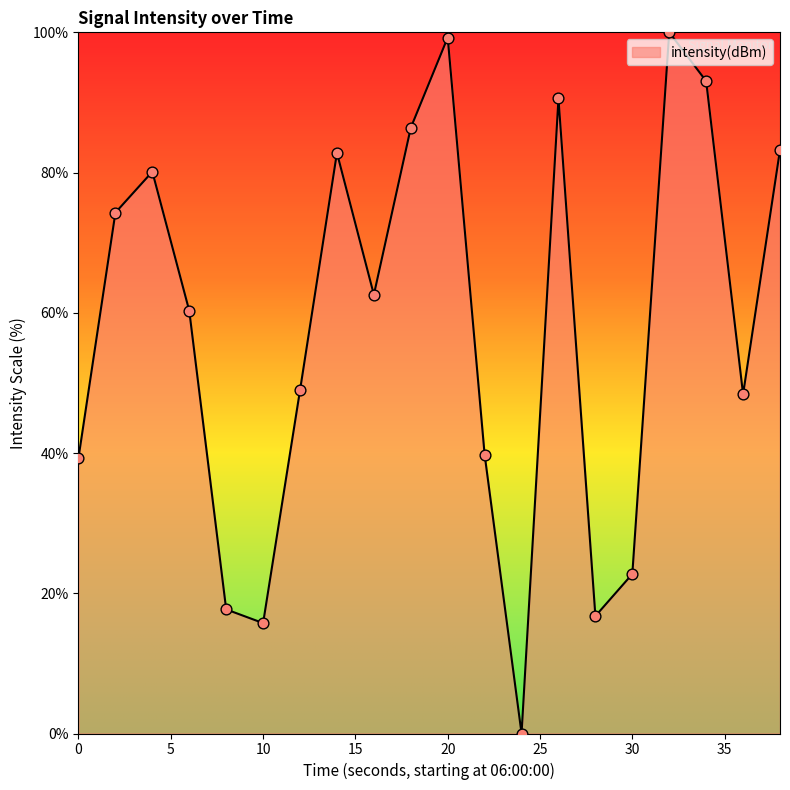

What is the difference between the maximum and minimum values?

100.0